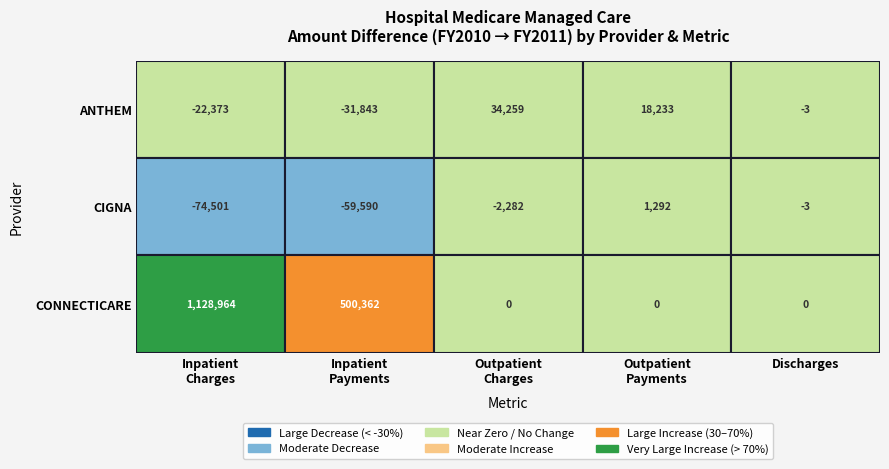

How many positive values does the ANTHEM - MEDICARE BLUE CONNECTICUT series have?

2